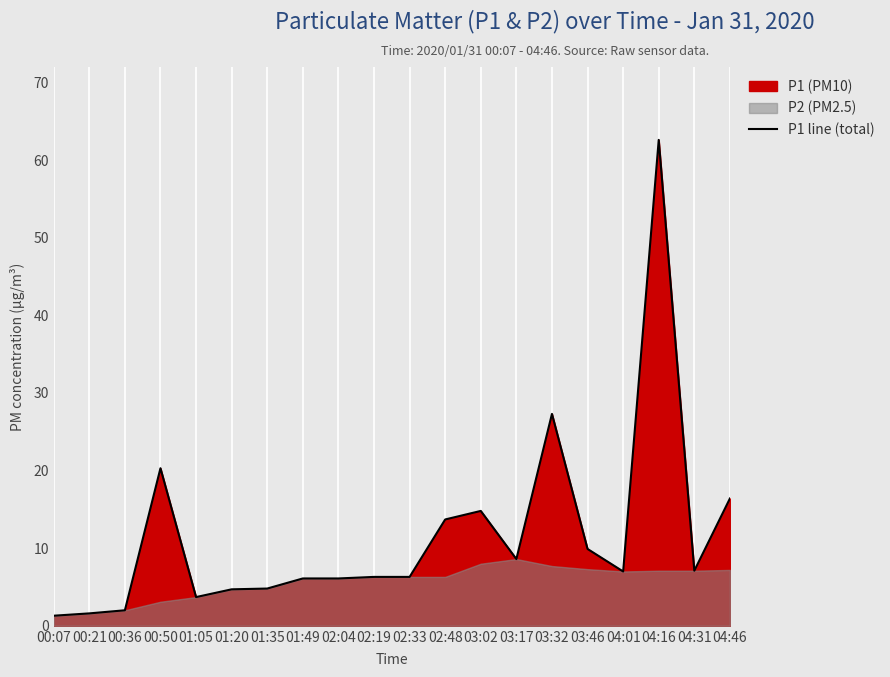

Rank the categories by value from lowest to highest.

00:07, 00:21, 00:36, 01:05, 01:20, 01:35, 01:49, 02:04, 02:19, 02:33, 04:01, 04:31, 03:17, 03:46, 02:48, 03:02, 04:46, 00:50, 03:32, 04:16